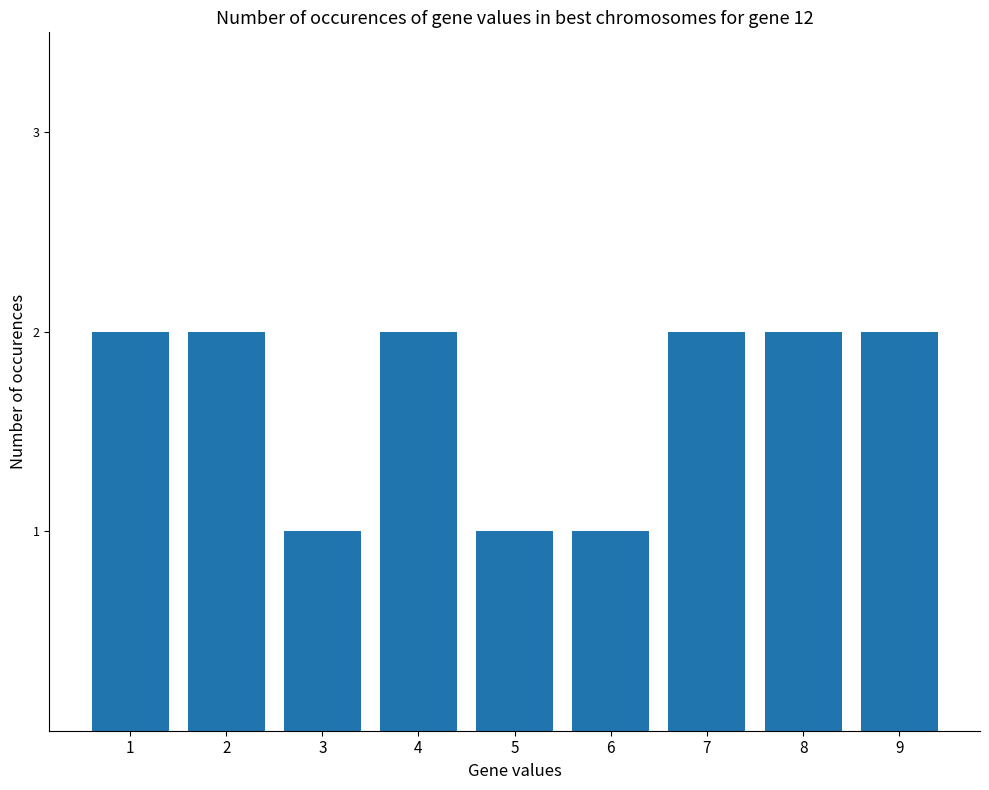

What is the greatest value displayed?

2